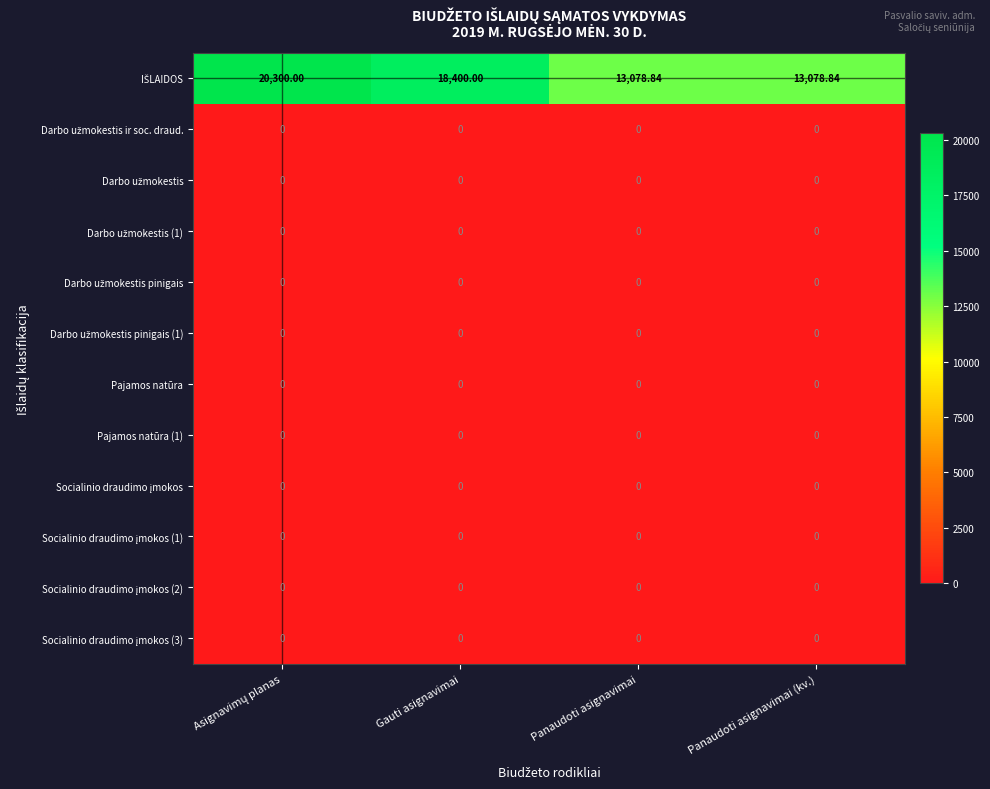

At how many categories does at least one series exceed 17614?

2